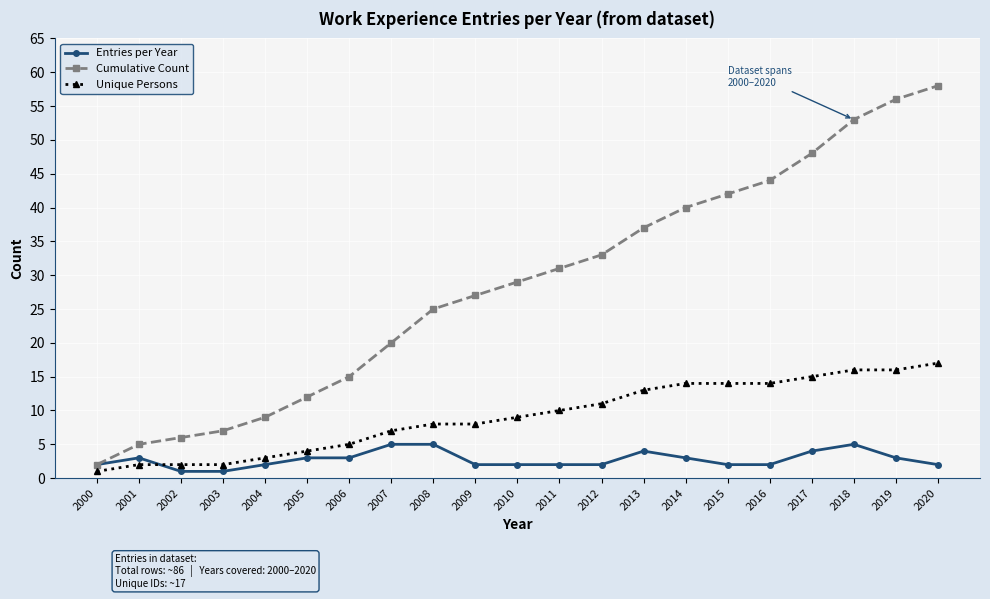

Which series has the widest spread of values?

Cumulative Count